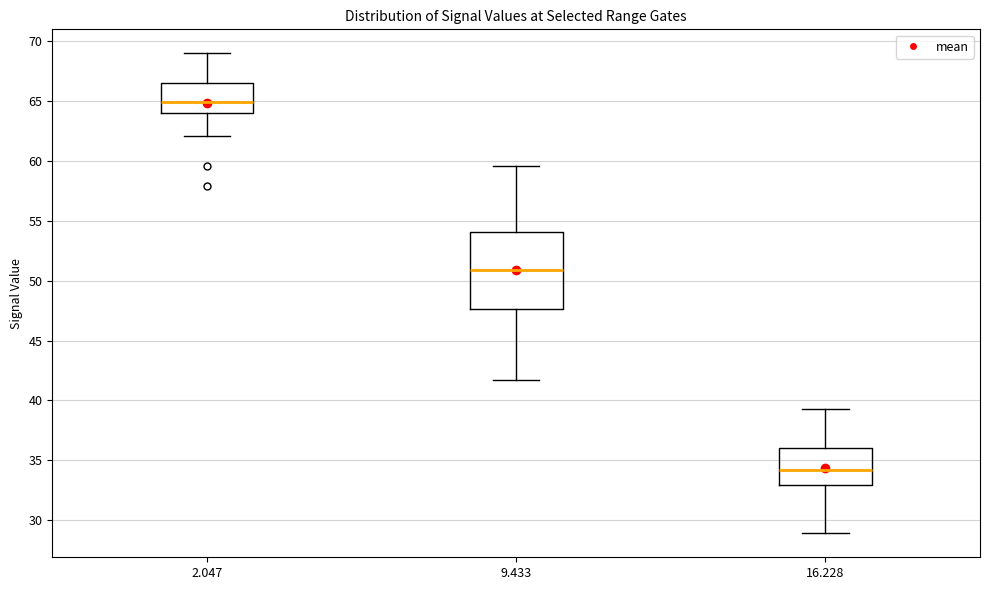

Which box has the highest median line?

2.047